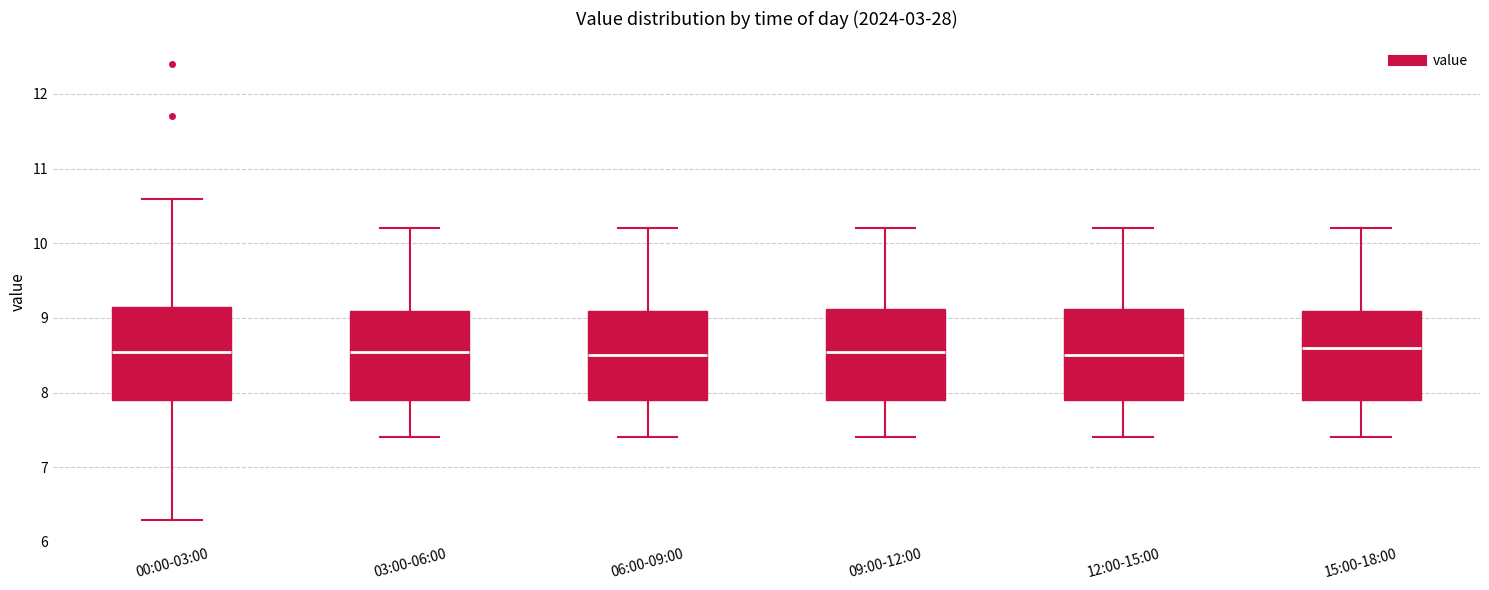

Reading left to right, transcribe this box plot: for each box, give where its median line is, the range the box spans, and where its two whiskers end, as read against the y-axis. The values are not printed on the chart, so give them approximately, as read against the axis.

00:00-03:00: median 8.6, box 7.9 to 9.2, whiskers 6.3 to 10.6
03:00-06:00: median 8.6, box 7.9 to 9.1, whiskers 7.4 to 10.2
06:00-09:00: median 8.5, box 7.9 to 9.1, whiskers 7.4 to 10.2
09:00-12:00: median 8.6, box 7.9 to 9.1, whiskers 7.4 to 10.2
12:00-15:00: median 8.5, box 7.9 to 9.1, whiskers 7.4 to 10.2
15:00-18:00: median 8.6, box 7.9 to 9.1, whiskers 7.4 to 10.2